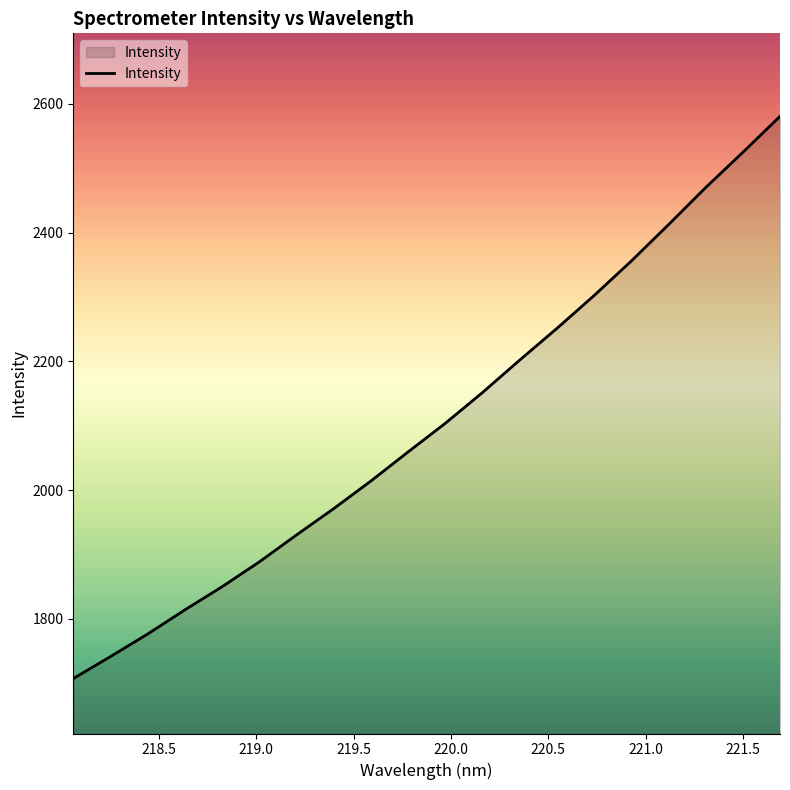

What is the difference between the maximum and minimum values?

873.5